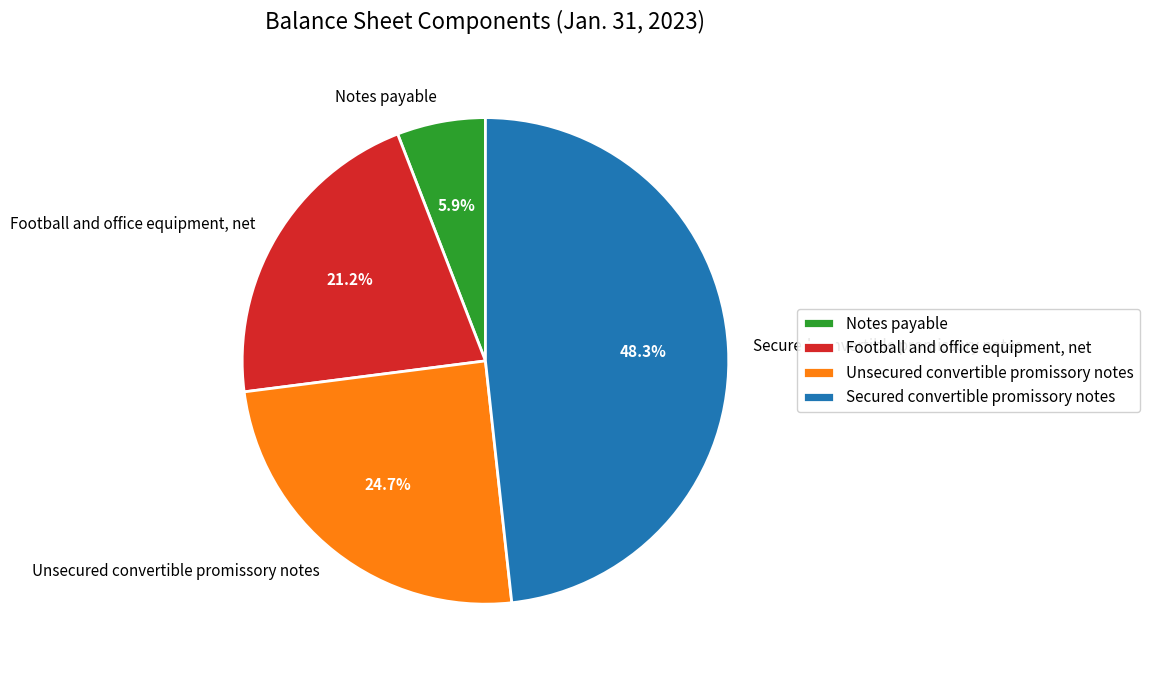

Does Secured convertible promissory notes represent more than half of the total?

No